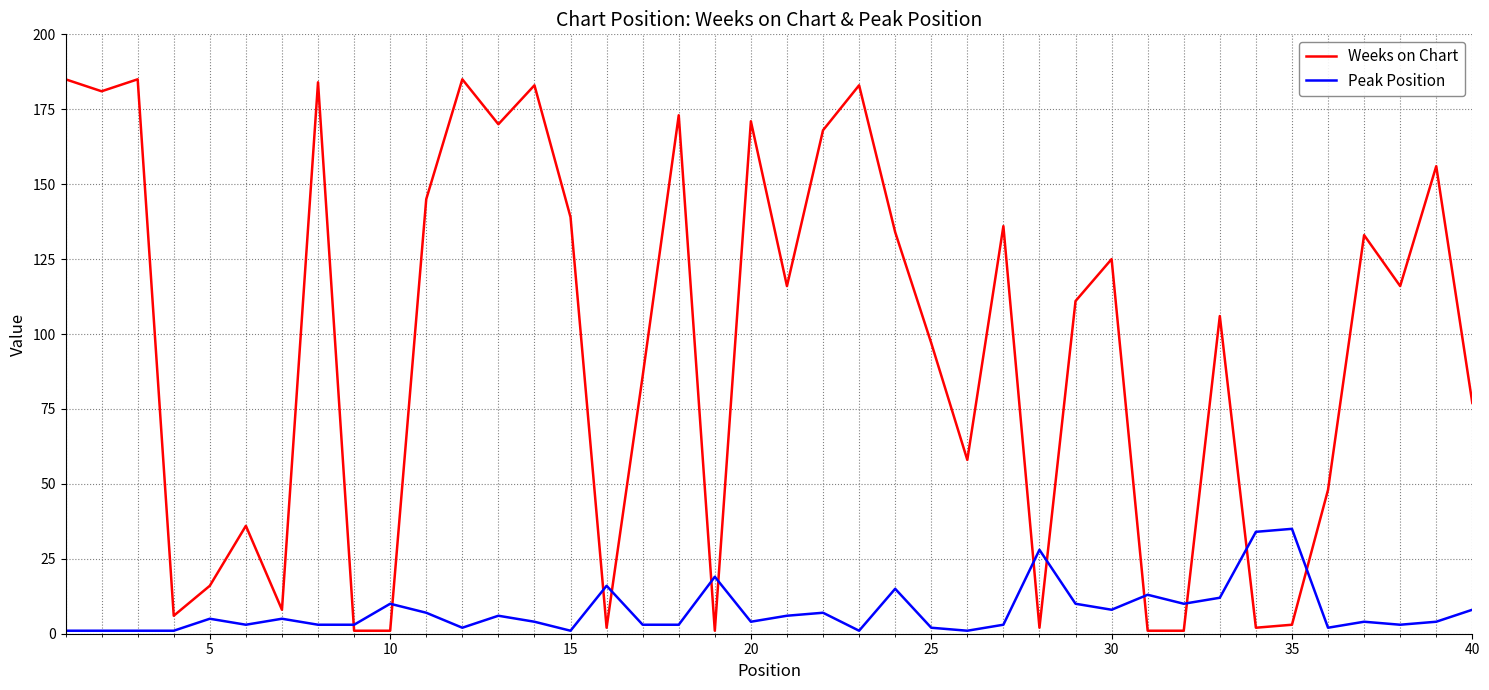

How many lines are shown in the chart?

2